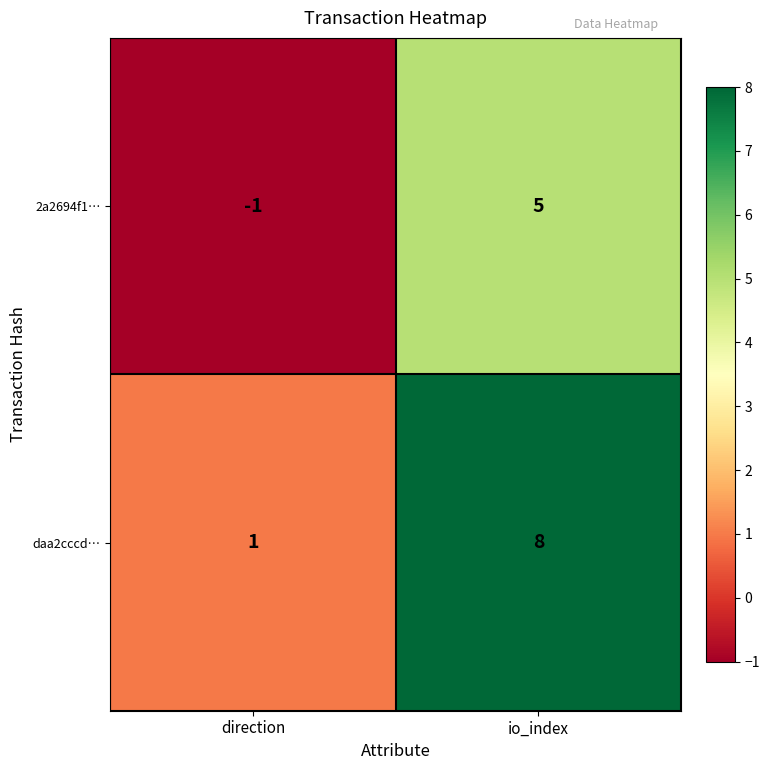

What is the difference between the maximum and minimum values in the daa2cccd… series?

7